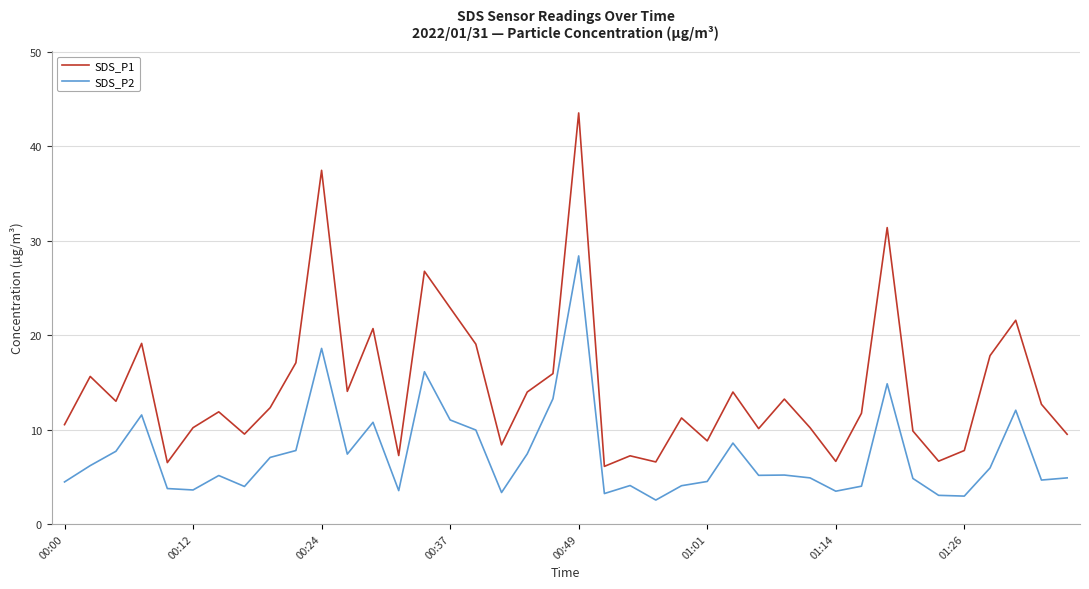

Which series has the largest range (max minus min)?

SDS_P1